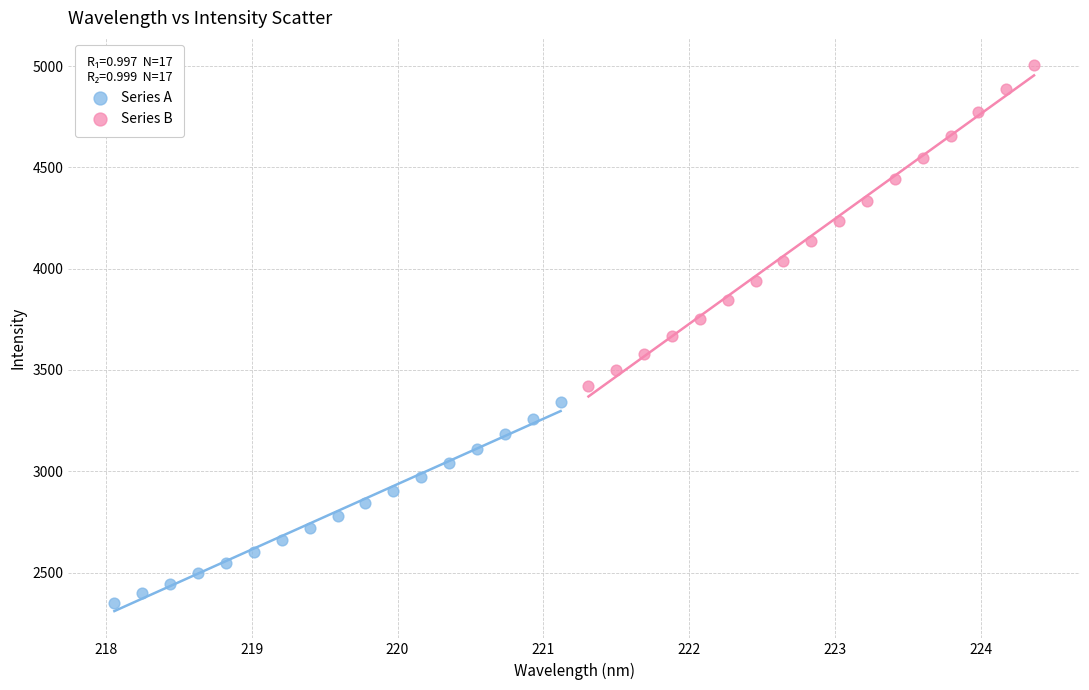

What are all the series names shown in the legend?

Series A, Series B